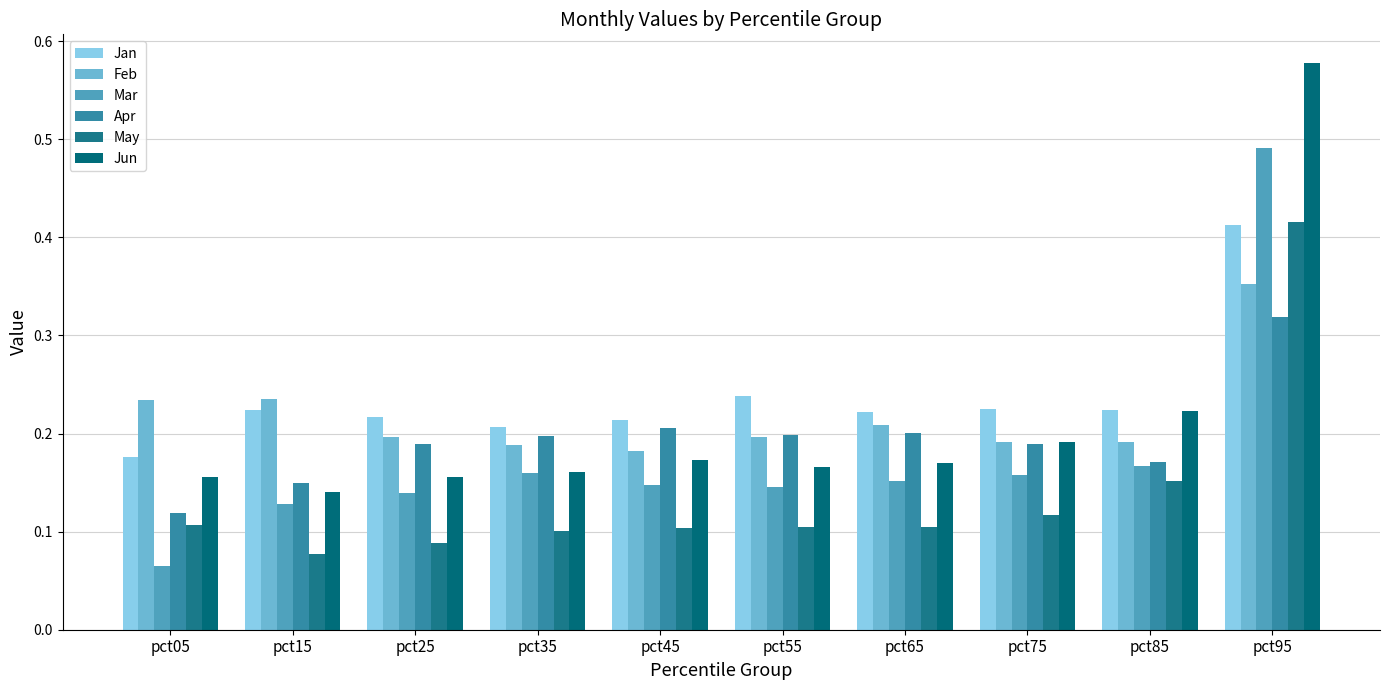

How many groups of bars are there?

10